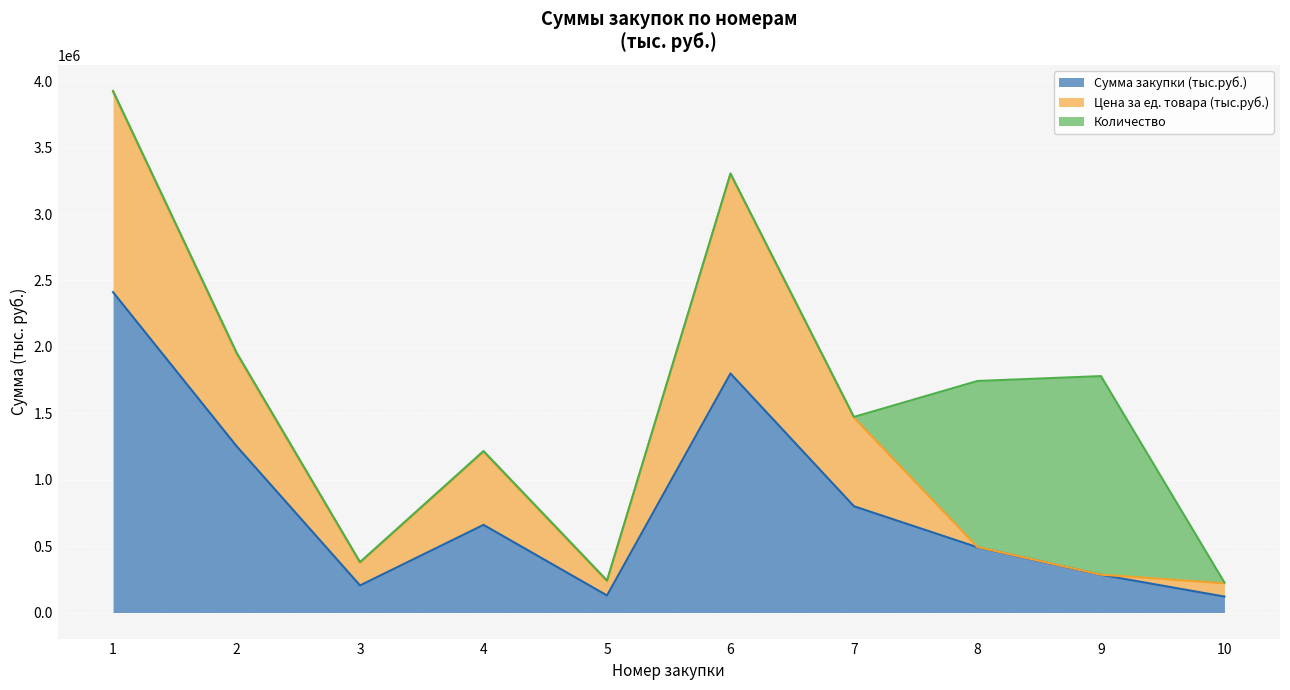

What is the highest value of the Сумма закупки (тыс.руб.) series?

2412000.0